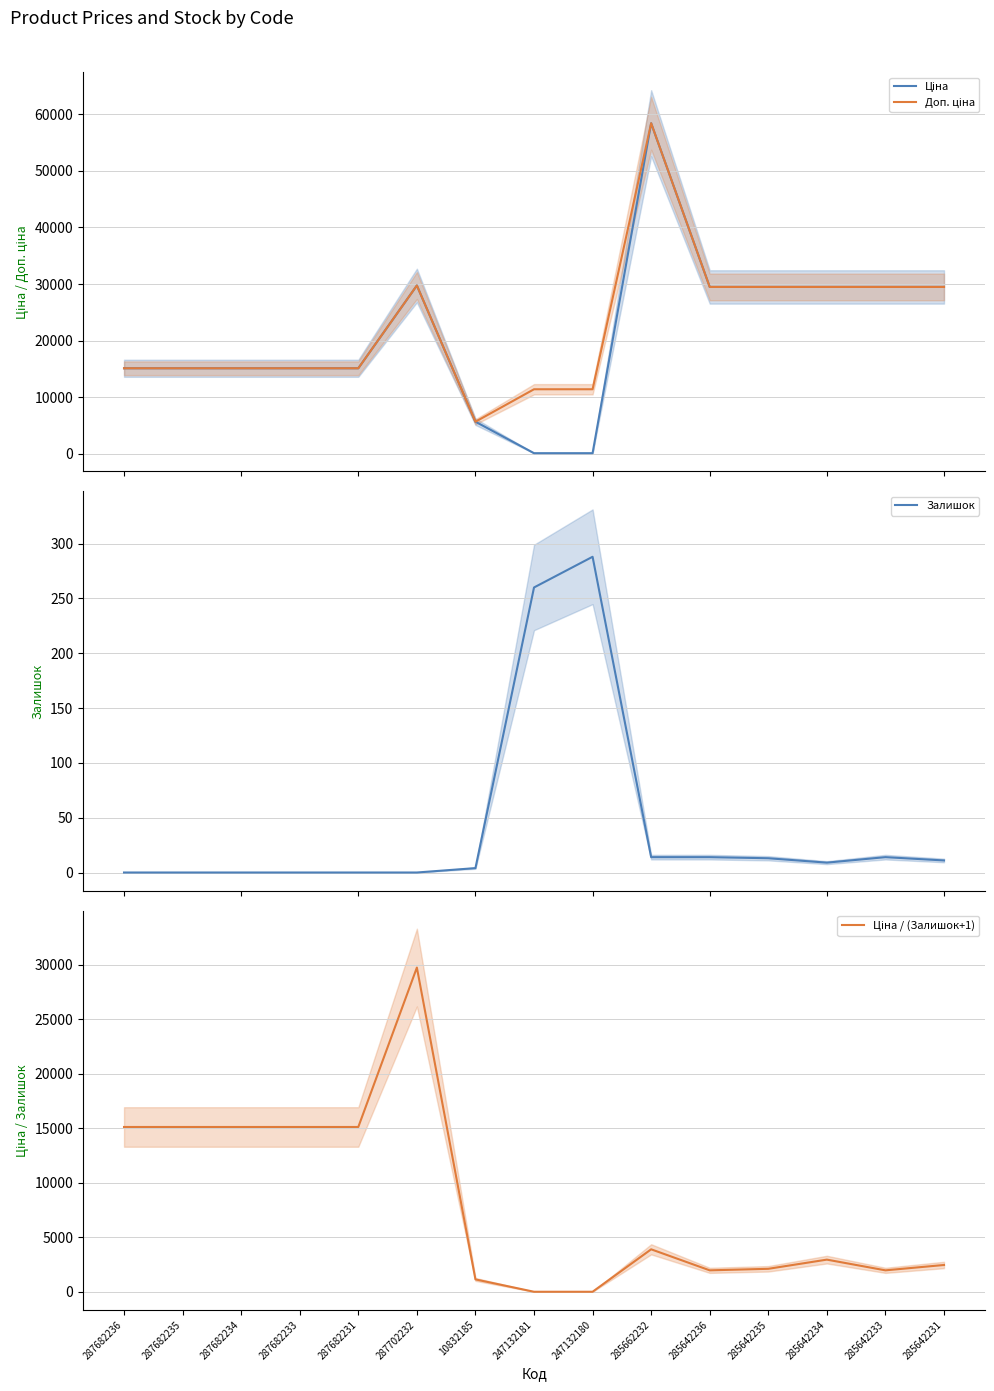

List the labels in order of Залишок value, smallest first.

287682236, 287682235, 287682234, 287682233, 287682231, 287702232, 10832185, 285642234, 285642231, 285642235, 285662232, 285642236, 285642233, 247132181, 247132180